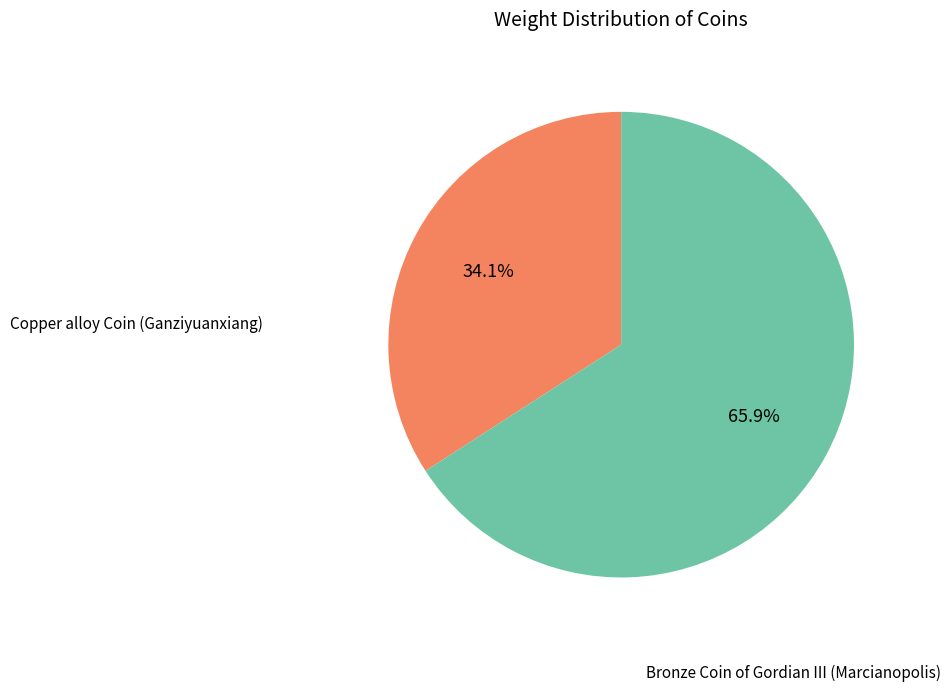

Is there a majority slice in this chart?

Yes